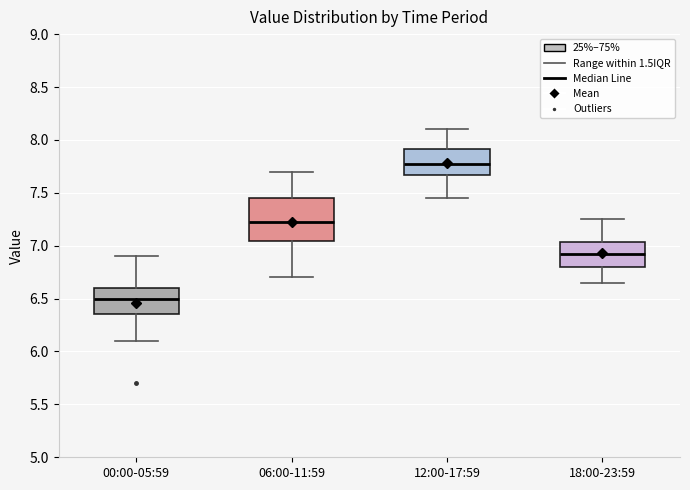

Where is the lower edge of the box for 18:00-23:59 on the y-axis? The values are not printed on the chart, so give them approximately, as read against the axis.

6.80